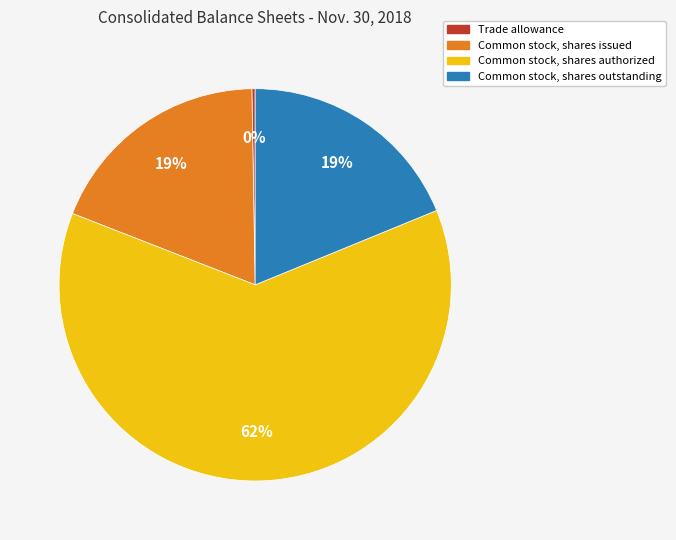

To the nearest percent, what is the average slice percentage?

25%